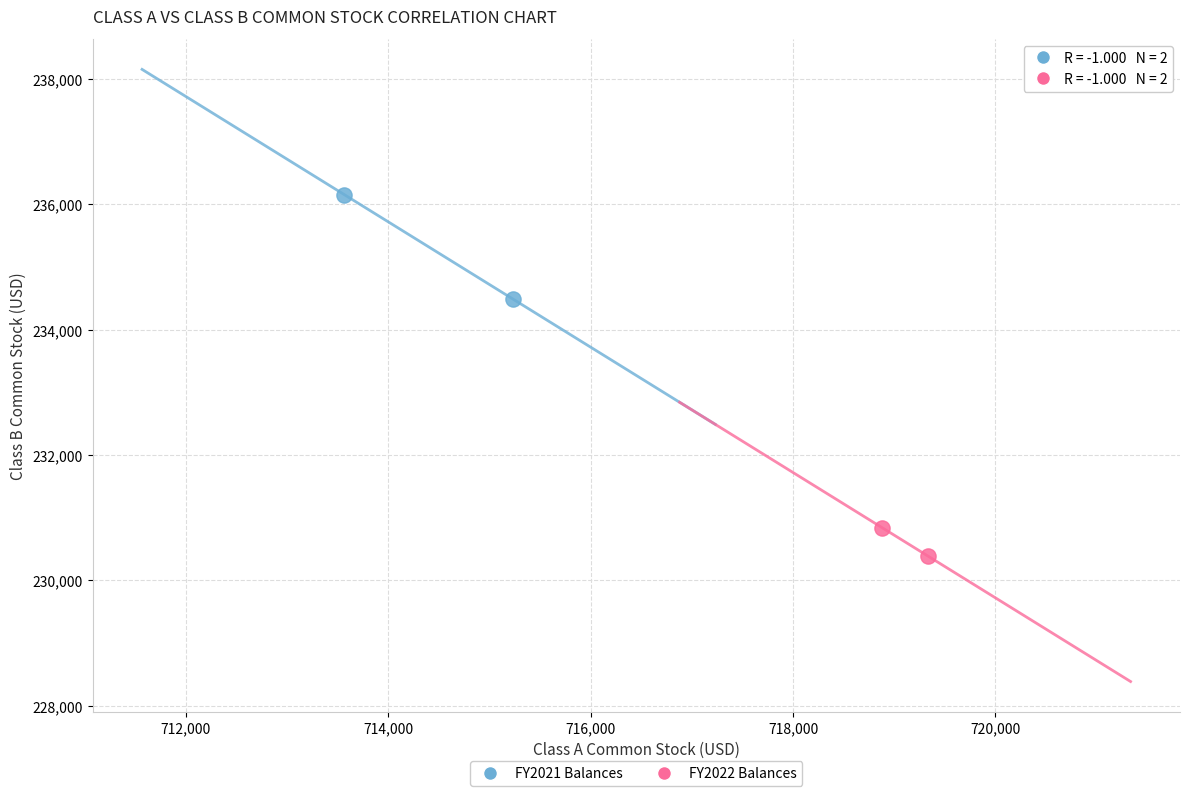

Which series reaches the minimum Y coordinate?

FY2022 Balances